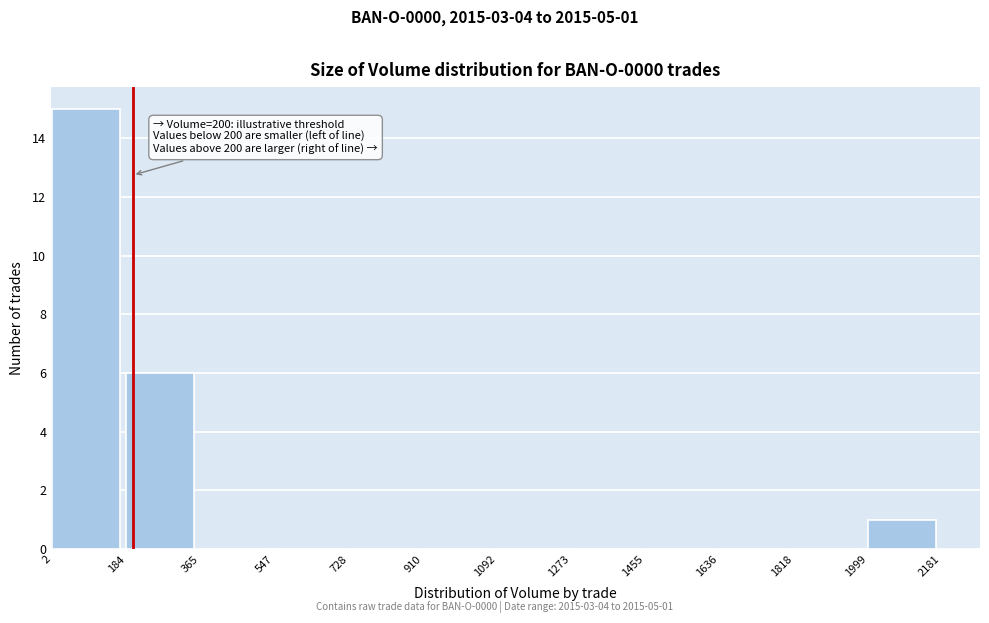

Over which range of the x-axis is the bar tallest?

2 to 184